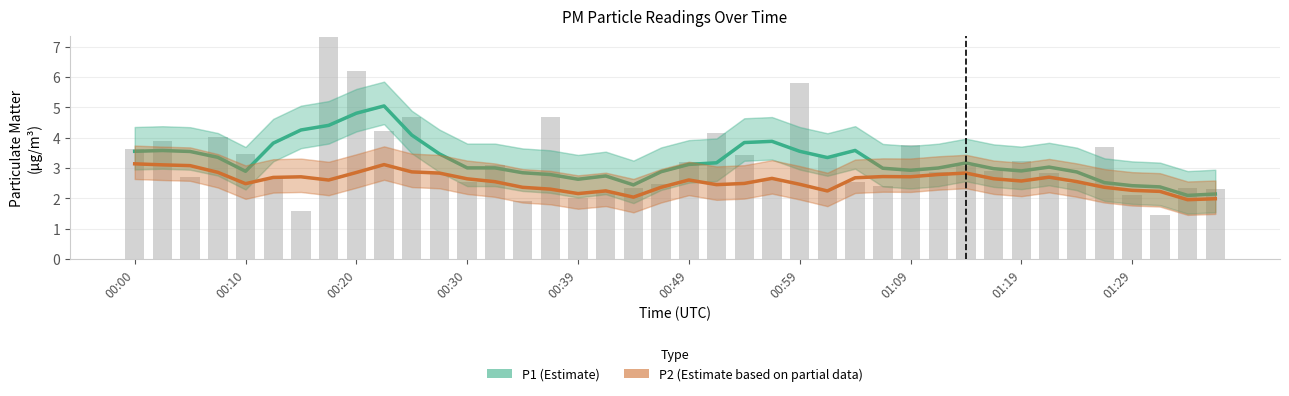

Read the P1 (Estimate) value at 00:00.

3.6